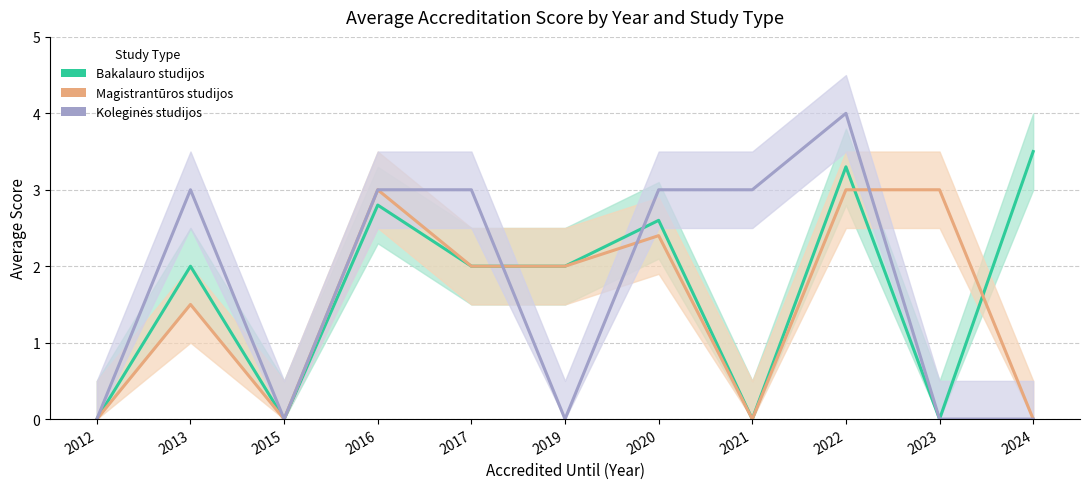

What is the maximum value for Bakalauro studijos?

3.5